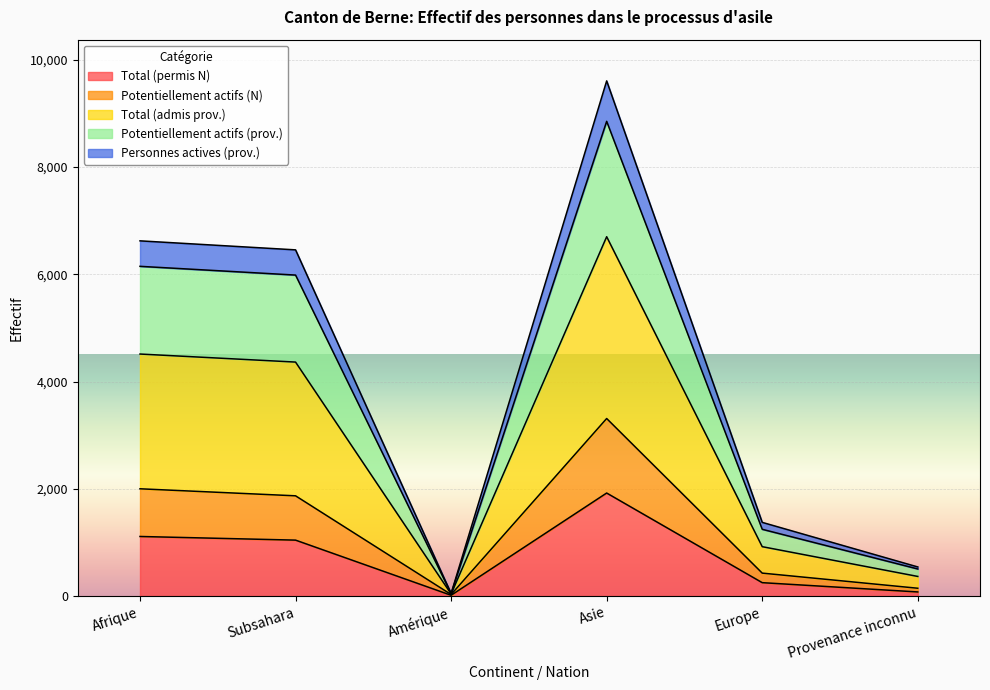

How many series are shown in this chart?

5